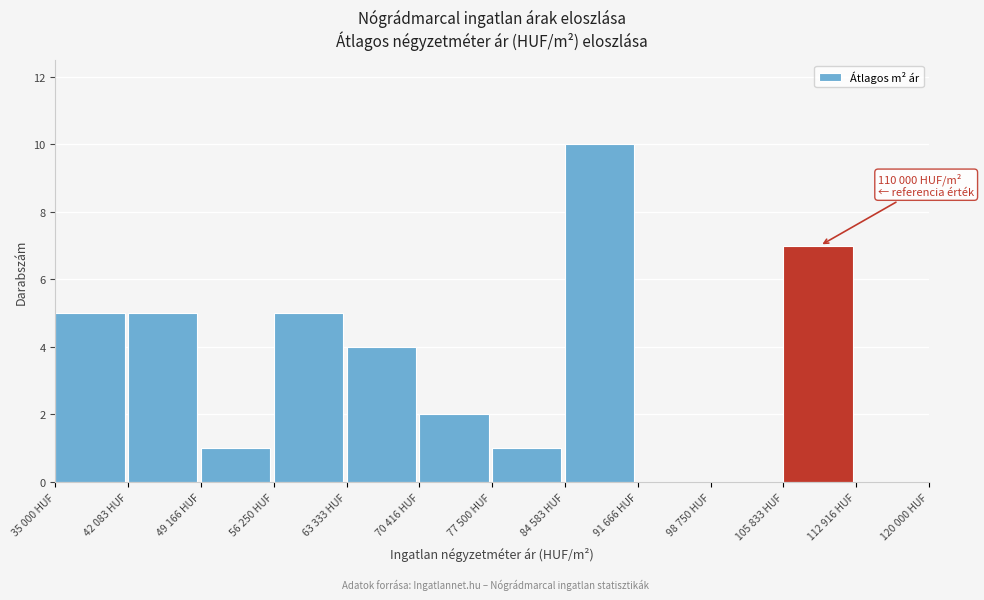

Reading left to right, transcribe all the data shown in this chart.

35 000 HUF=5	42 083 HUF=5	49 166 HUF=1	56 250 HUF=5	63 333 HUF=4	70 416 HUF=2	77 500 HUF=1	84 583 HUF=10	91 666 HUF=0	98 750 HUF=0	105 833 HUF=7	112 916 HUF=0